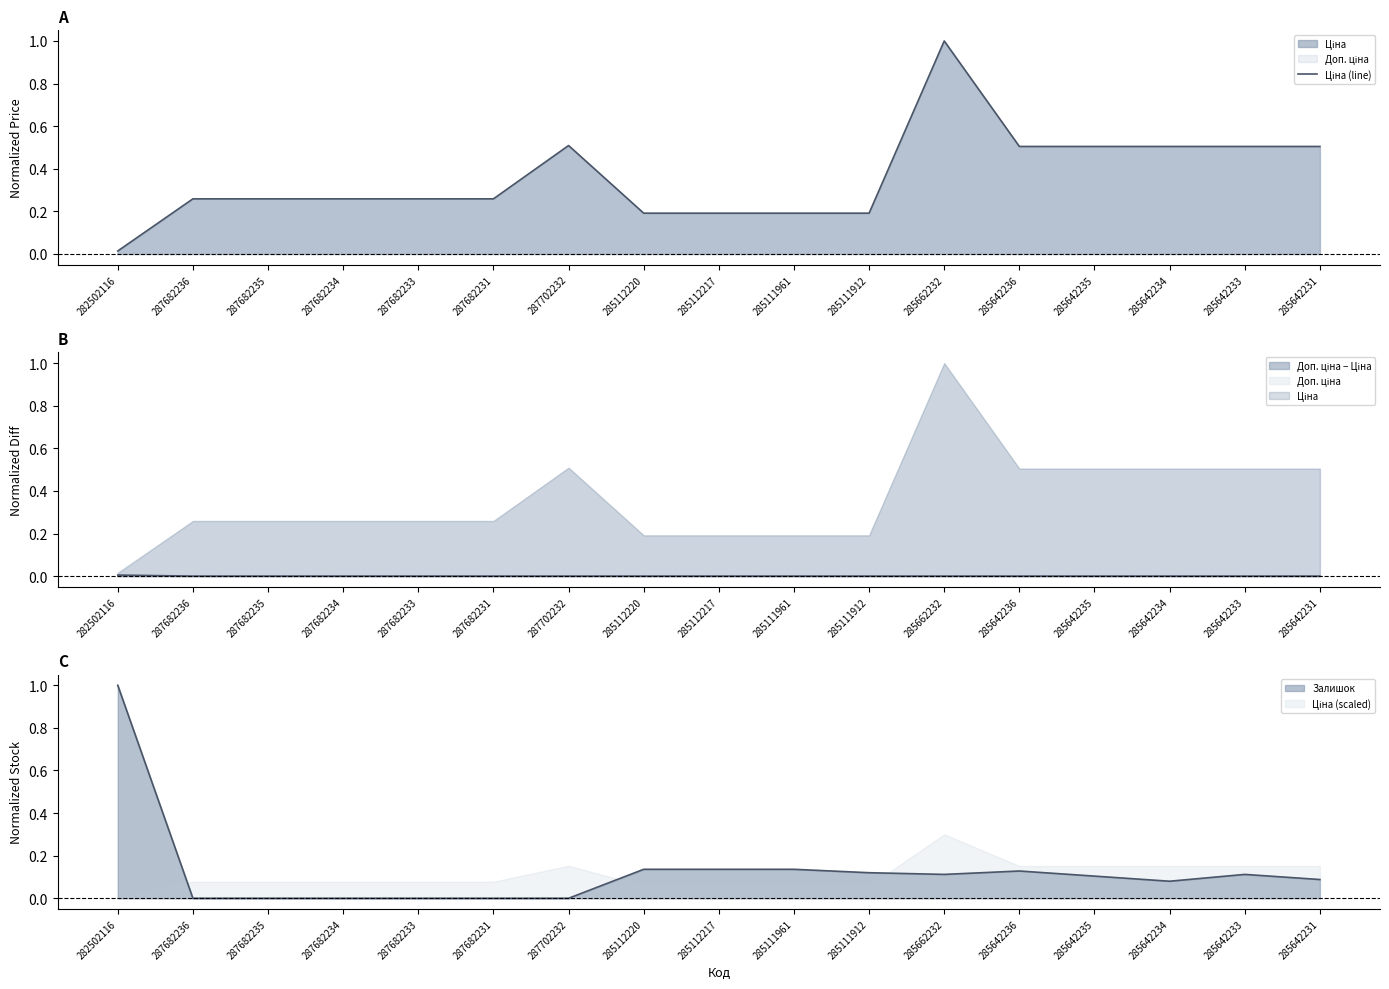

What is the label of the 6th point from the left?

287682231